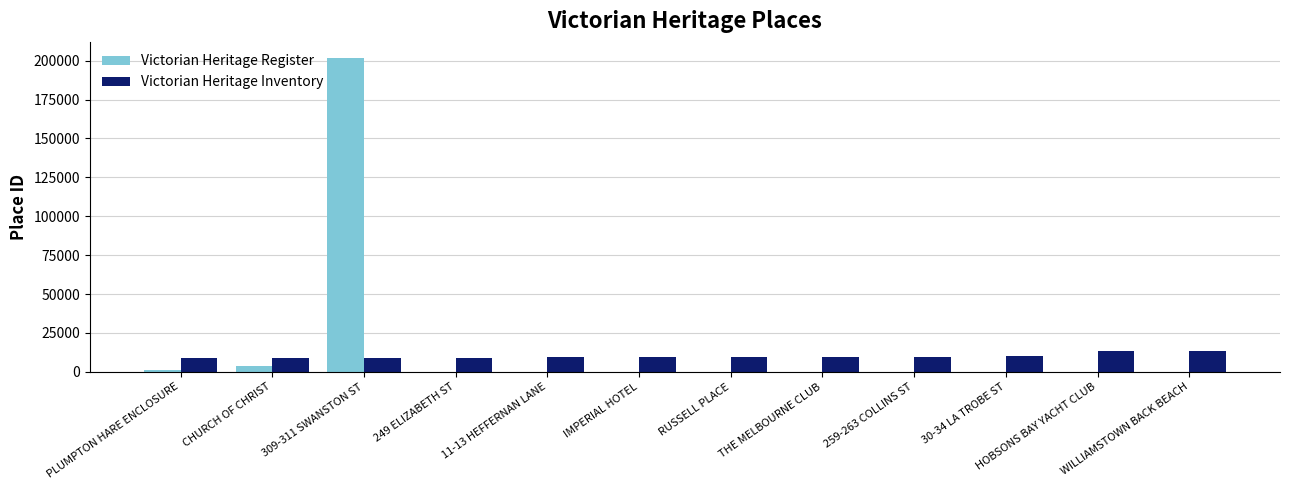

How many groups of bars are there?

12